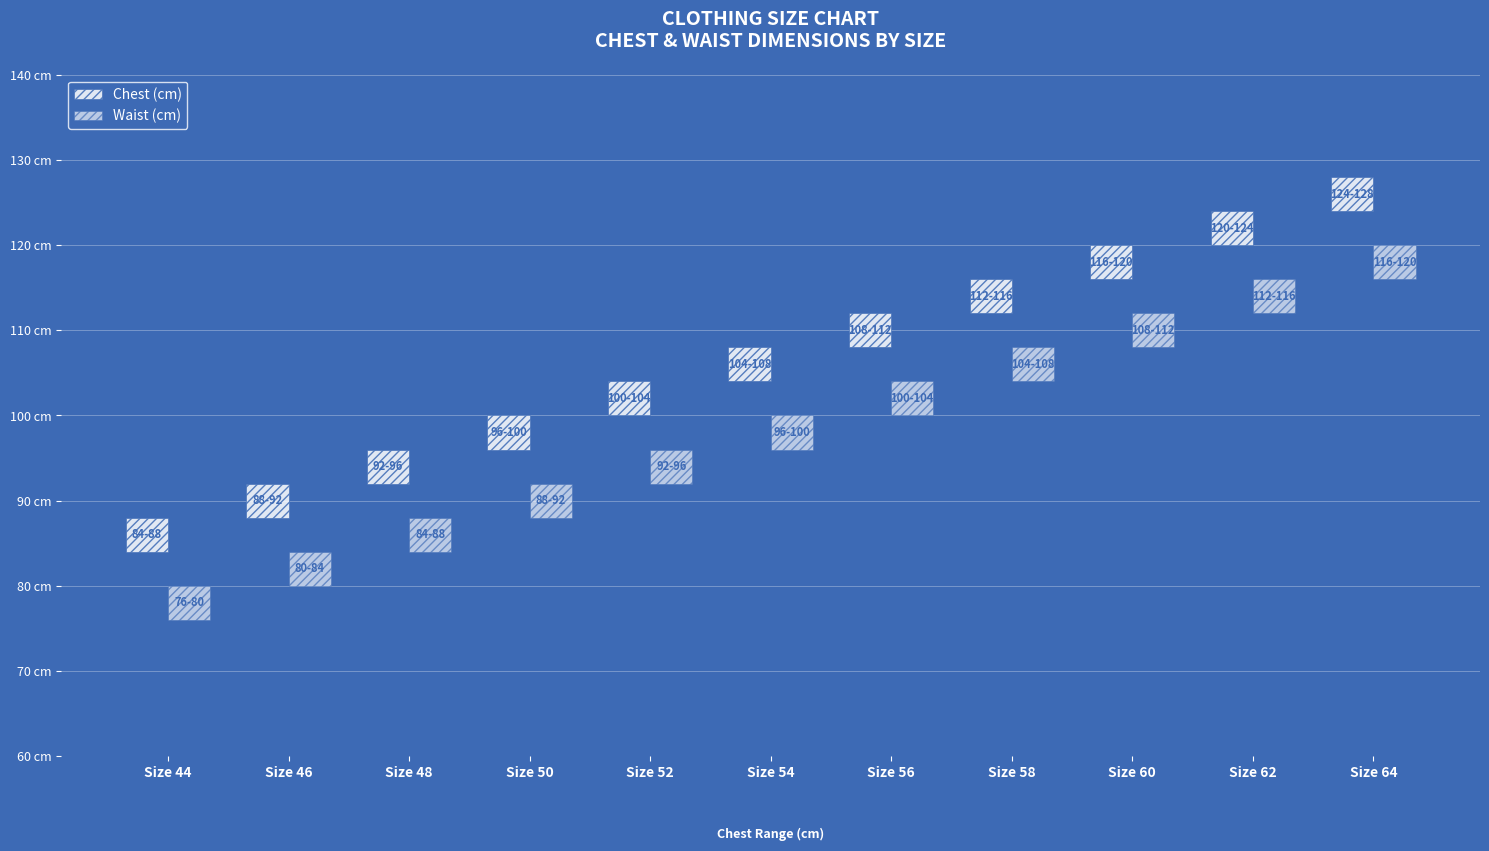

The value at 56 is 79. True or false?

False